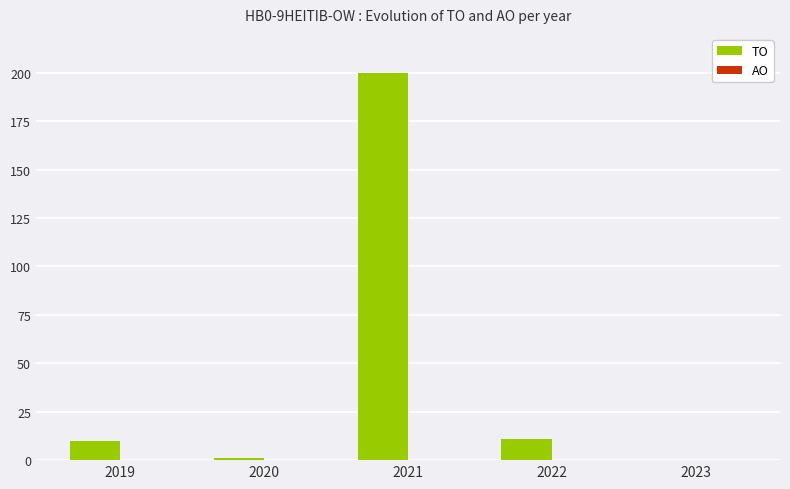

What is the maximum value shown in the chart?

200